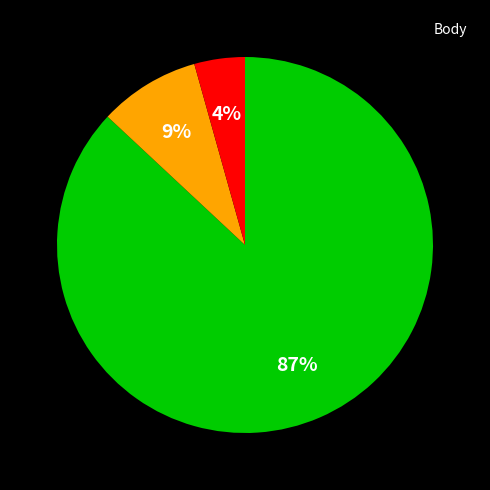

Is there any slice that represents more than half of the pie?

Yes